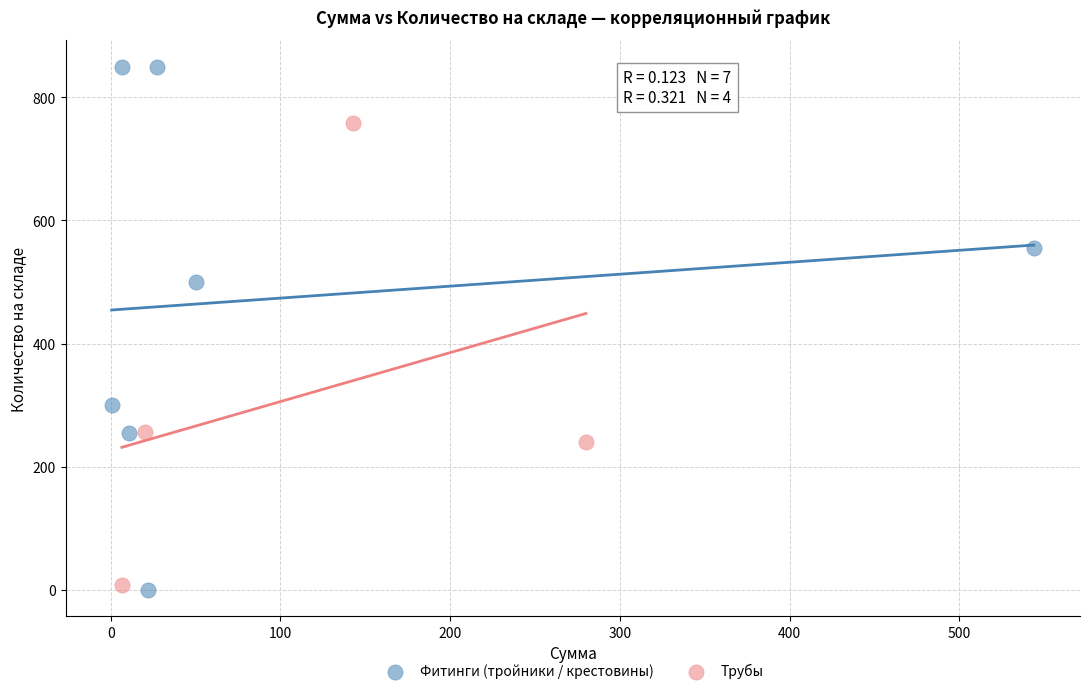

Which series reaches the minimum Y coordinate?

Фитинги (тройники / крестовины)